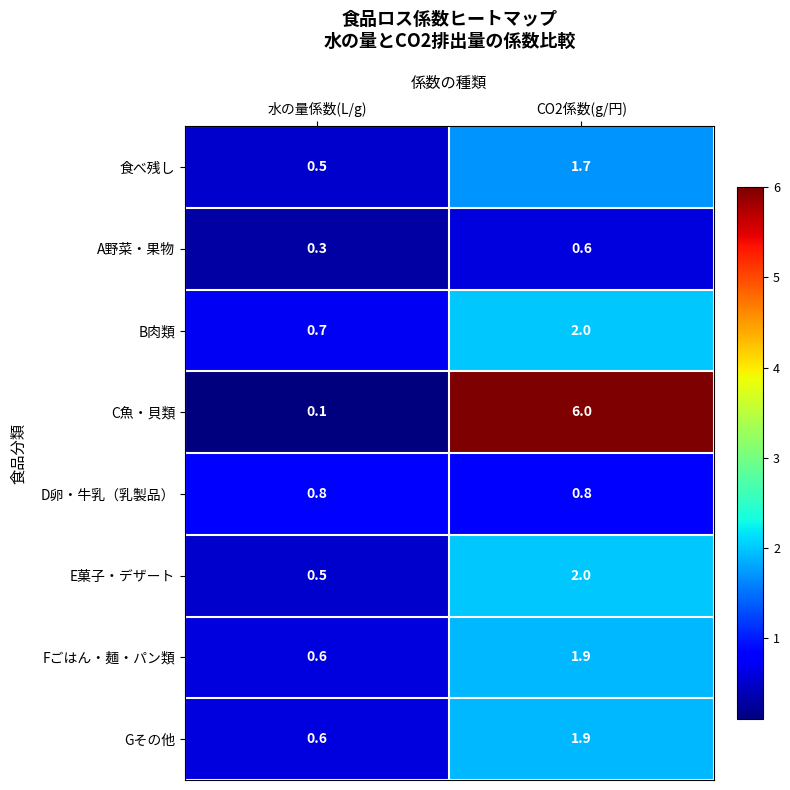

What is the maximum value shown in the chart?

6.0